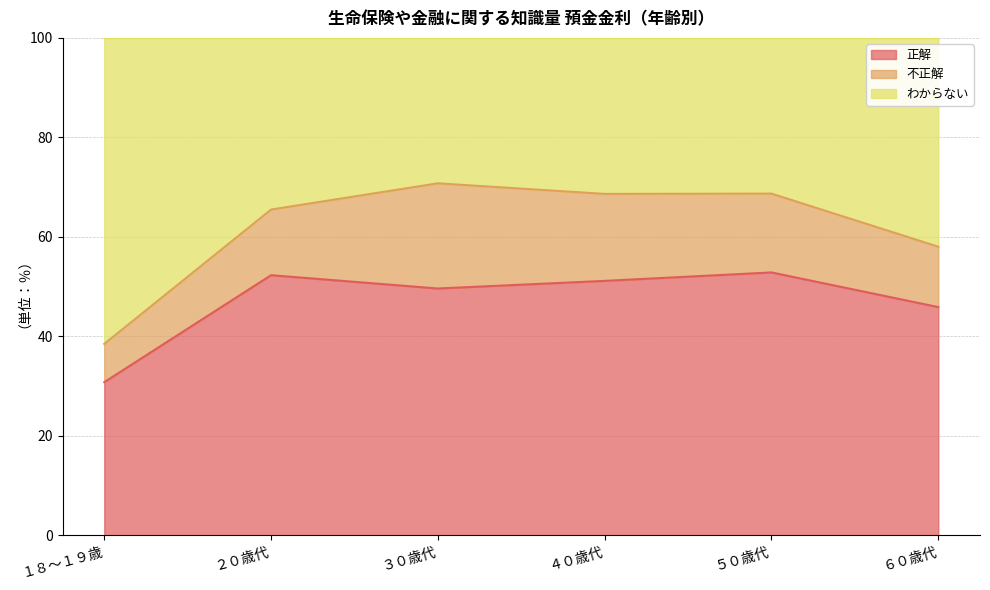

What is the total value across all series at ２０歳代?

100.0